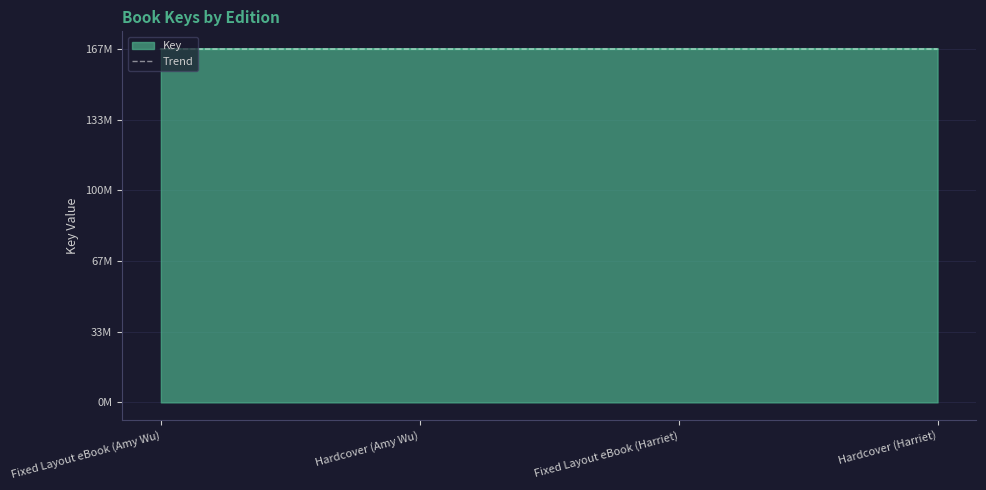

How many lines are shown in the chart?

1